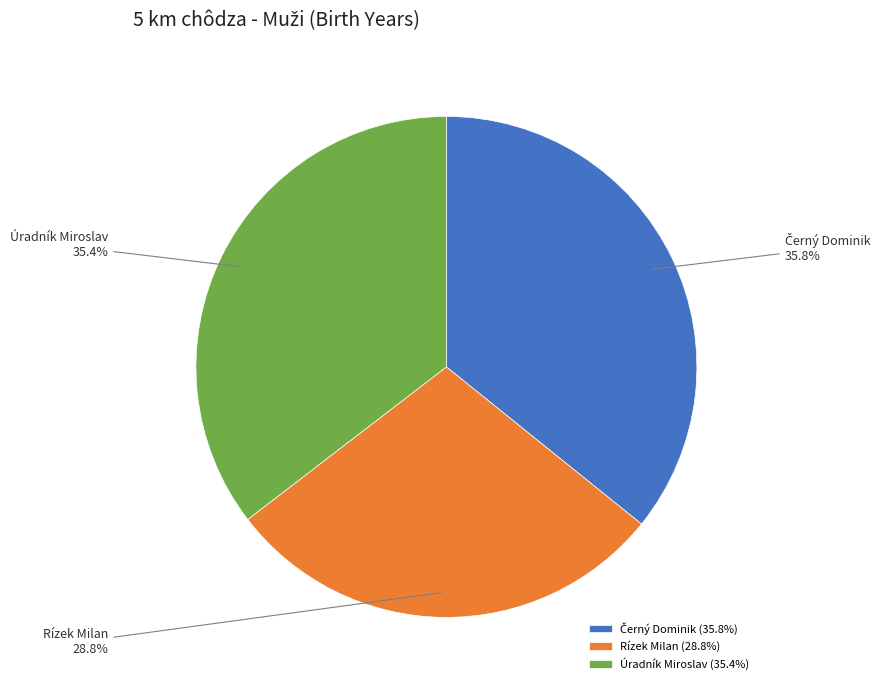

Which category has the smallest portion of the pie?

Rízek Milan